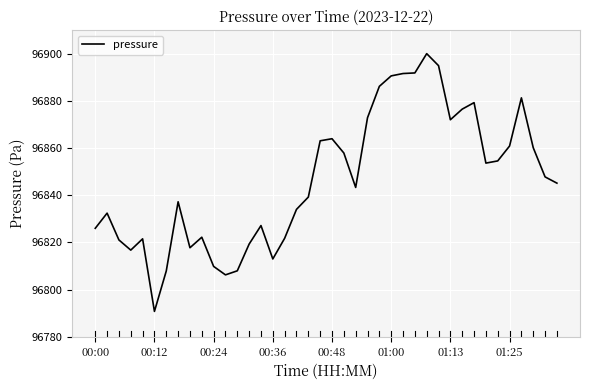

What is the smallest value displayed?

96790.7